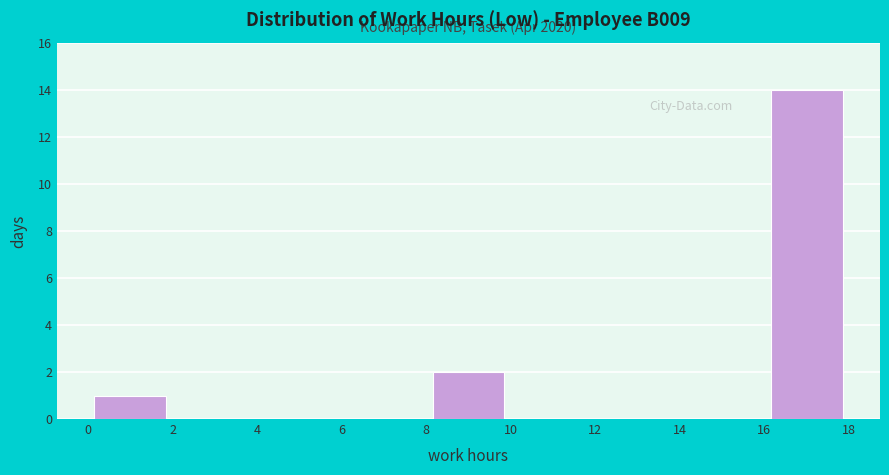

Over which range of the x-axis is the bar tallest?

16 to 18